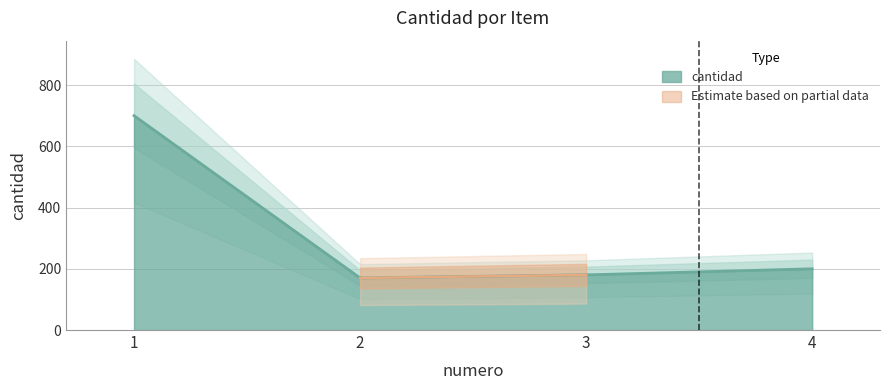

Which label corresponds to the smallest value in the chart?

2